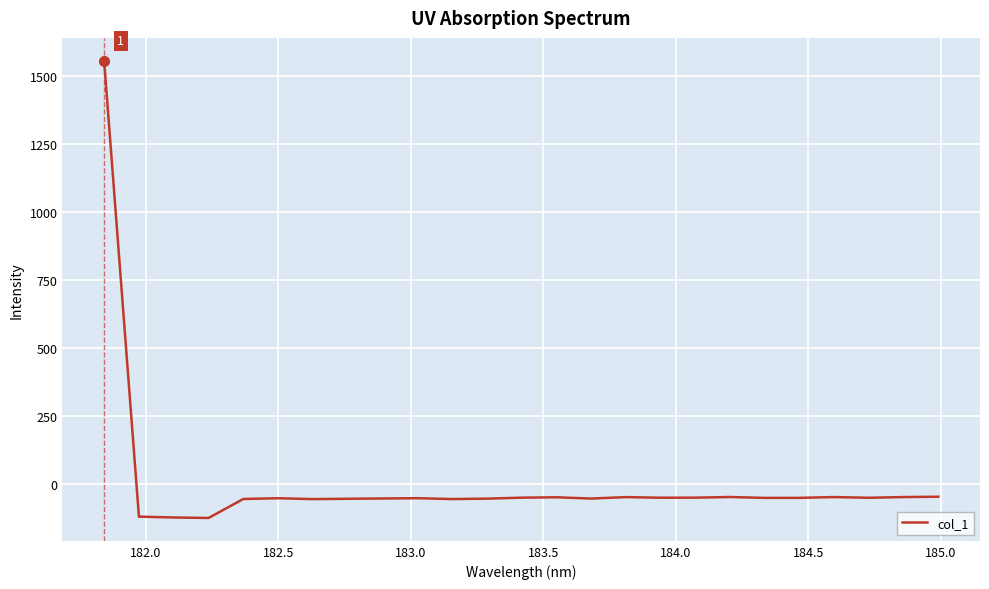

What is the minimum value shown in the chart?

-124.4